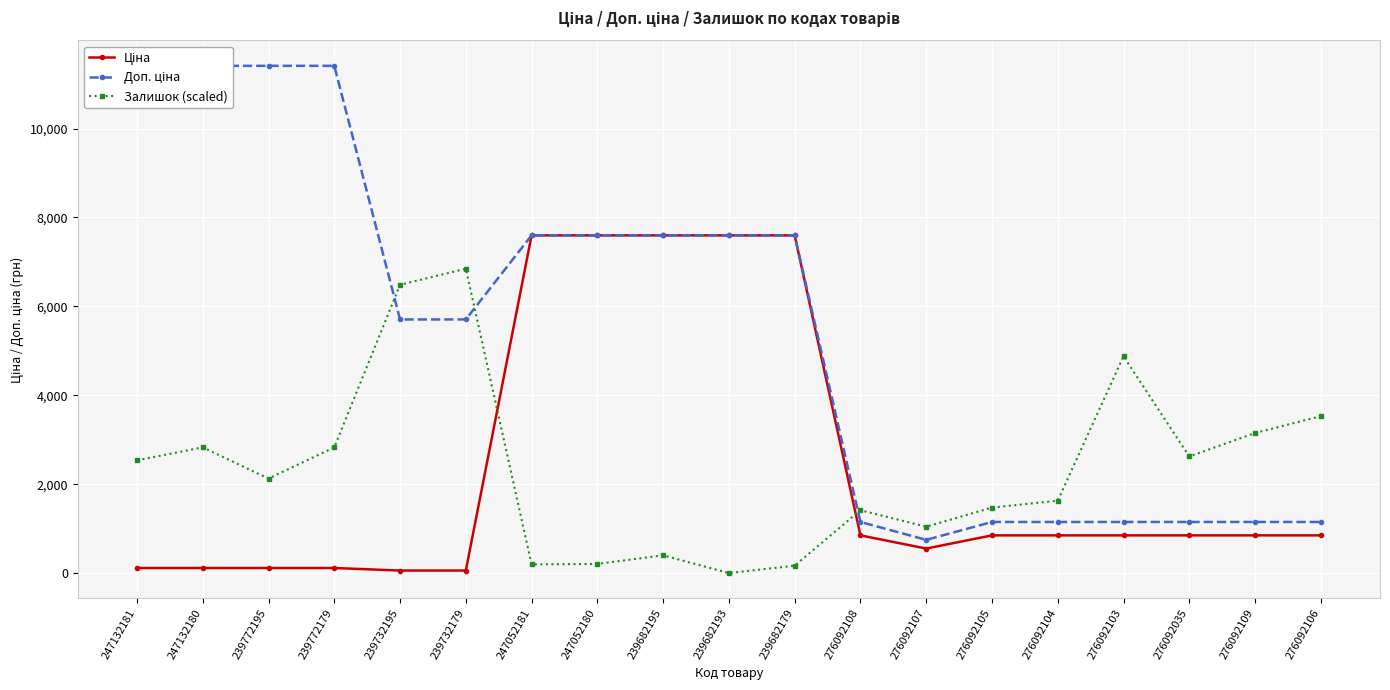

True or false: Доп. ціна and Ціна intersect in this chart.

False